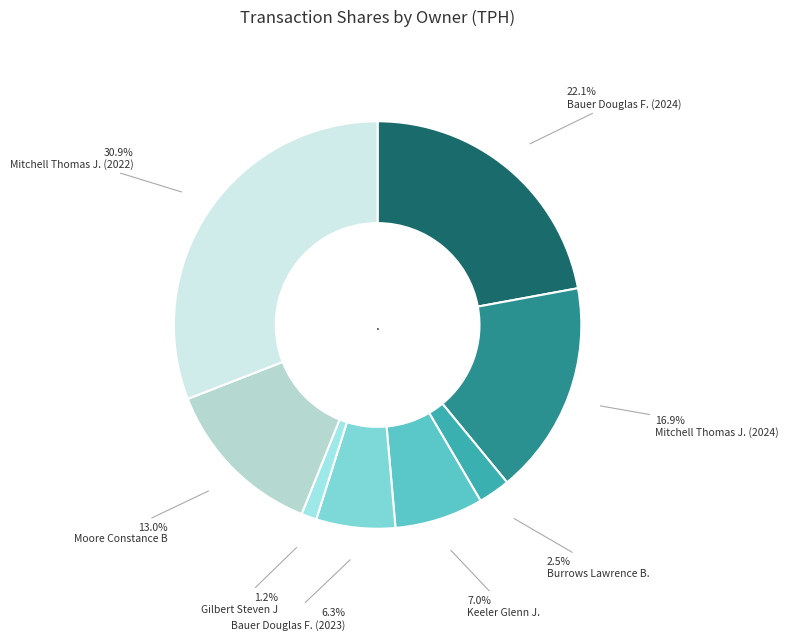

How many segments does this pie chart have?

8